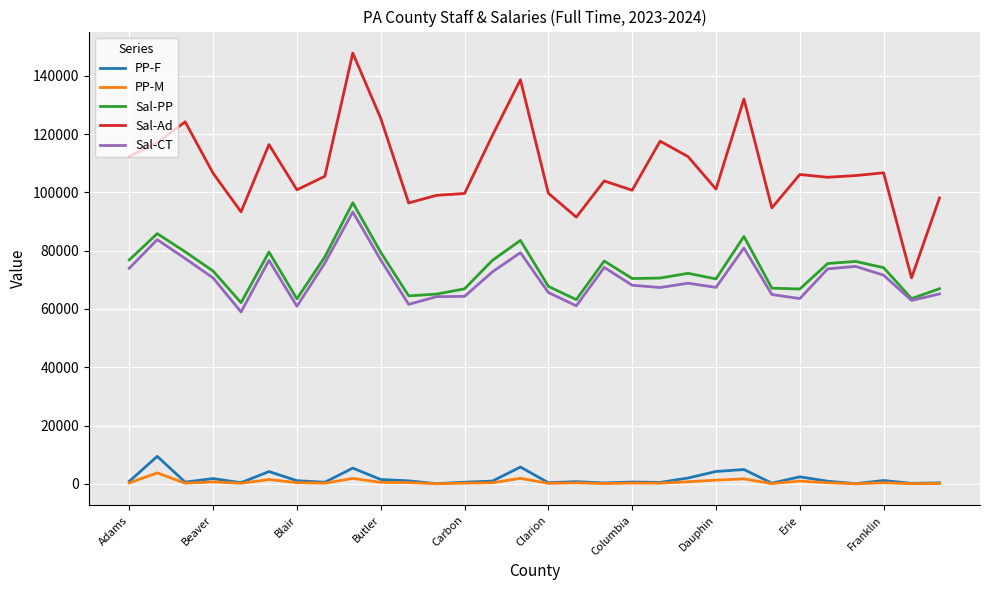

True or false: Sal-Ad and PP-M cross at least once.

False